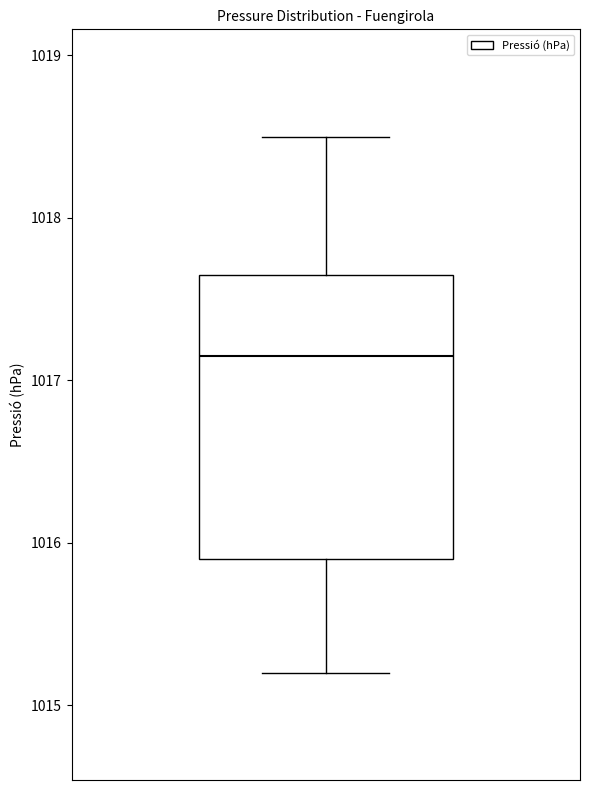

Read this box plot against the y-axis: the position of the median line, the range covered by the box, and the ends of both whiskers. The values are not printed on the chart, so give them approximately, as read against the axis.

median 1017.2, box 1015.9 to 1017.7, whiskers 1015.2 to 1018.5